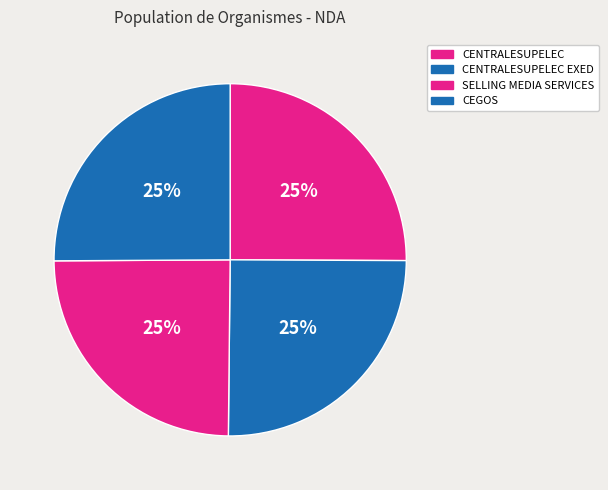

How many slices are in this pie chart?

4